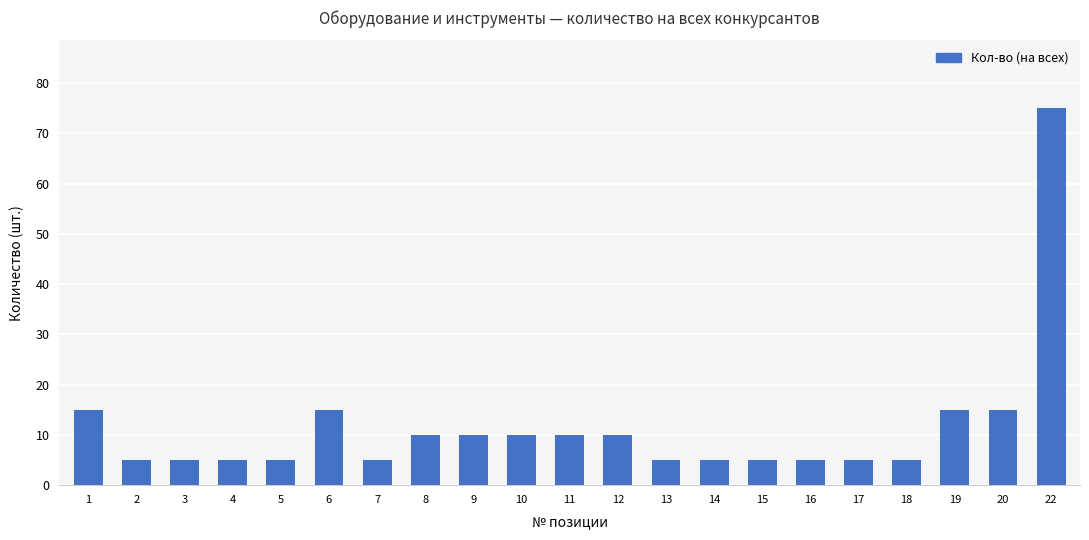

How many bars are there in total?

21